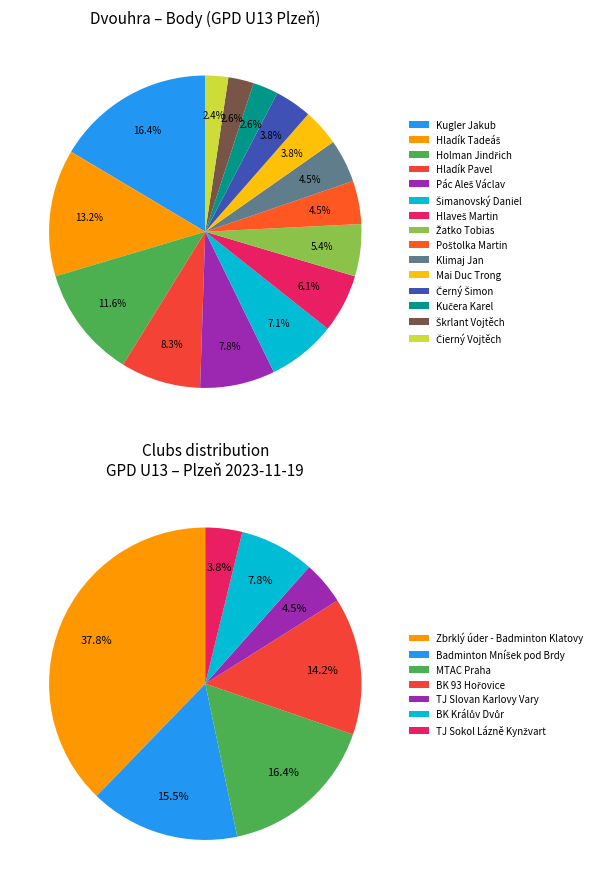

What is the smallest slice in the pie chart?

Čierný Vojtěch